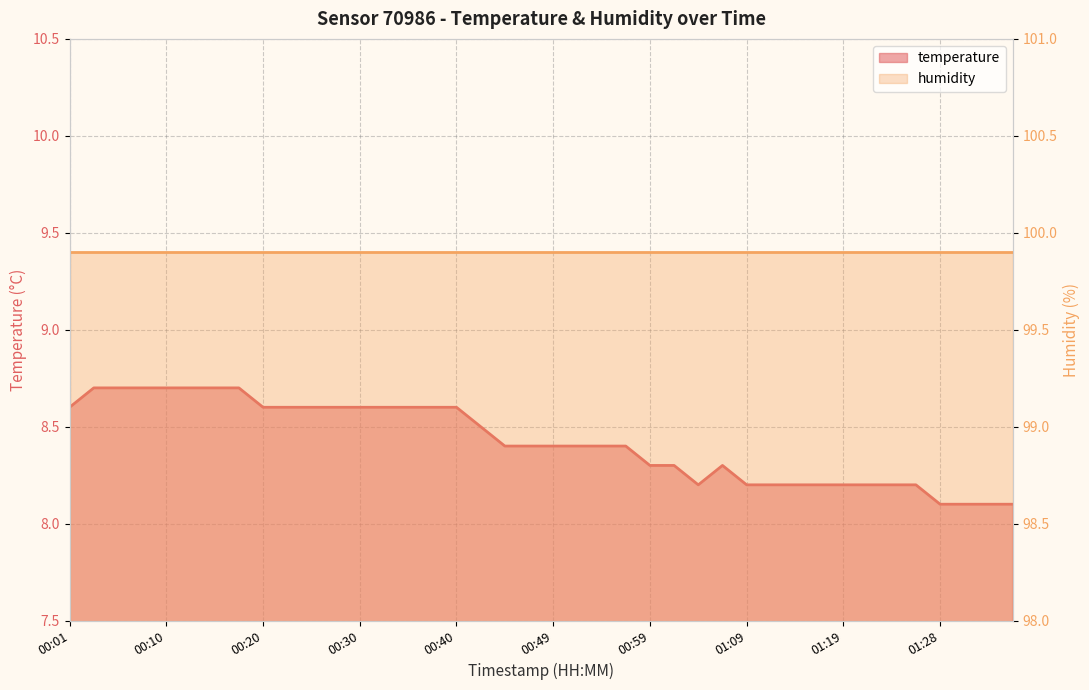

How many points are higher than both their immediate neighbors (excluding endpoints)?

1